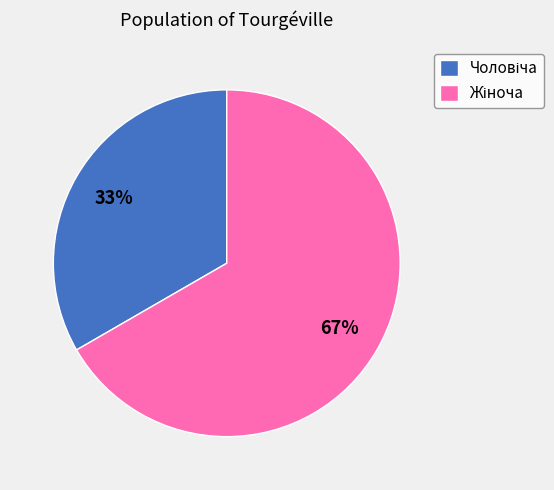

Is there a majority slice in this chart?

Yes